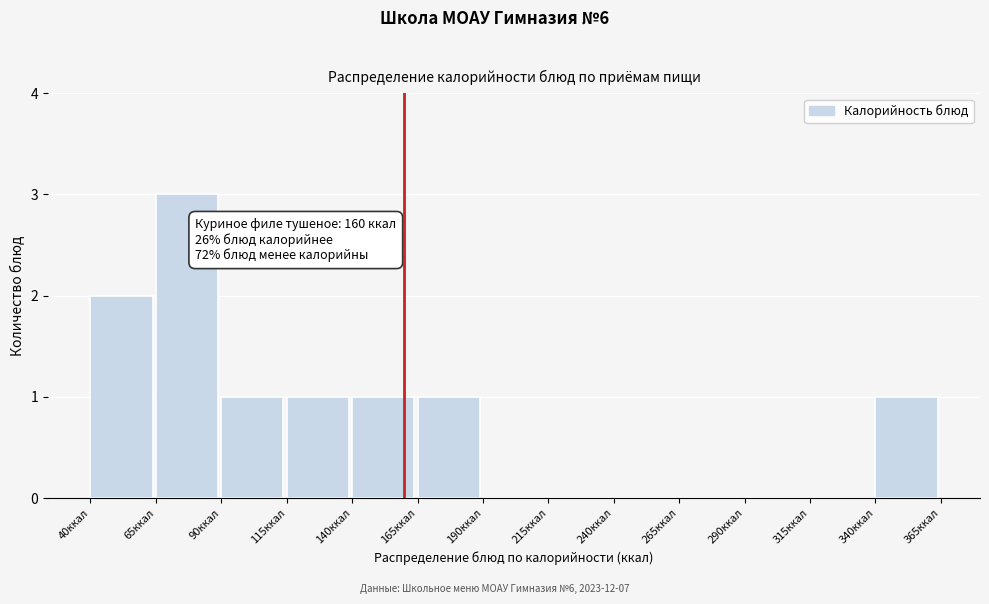

Which range on the x-axis has the tallest bar?

65 to 90